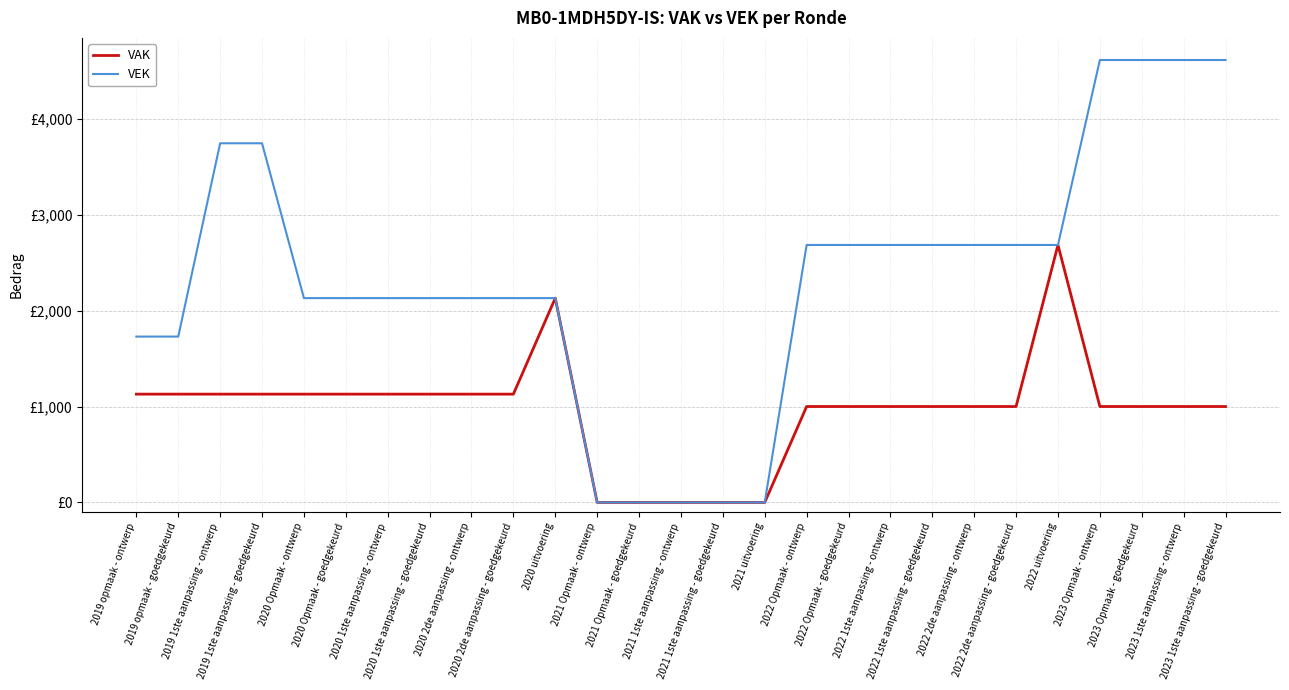

Which series has the widest spread of values?

VEK